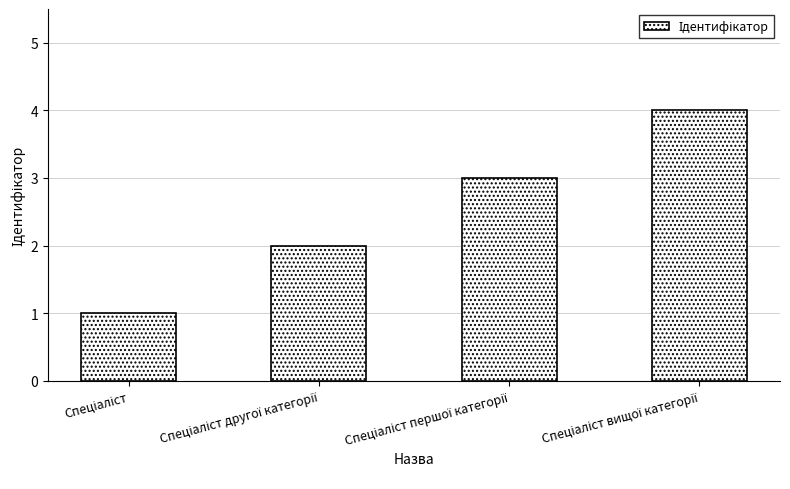

What is the sum of all values?

10